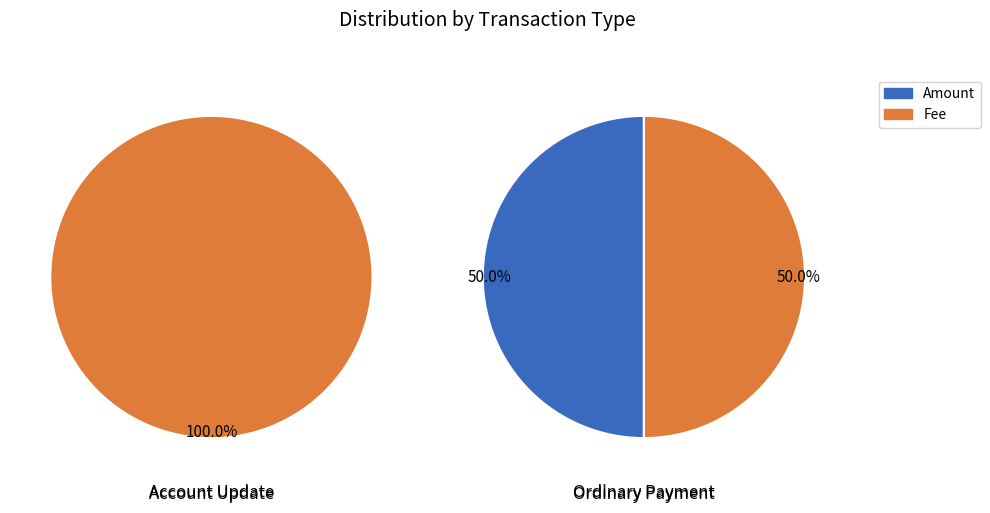

To the nearest percent, what portion does Amount represent?

50%